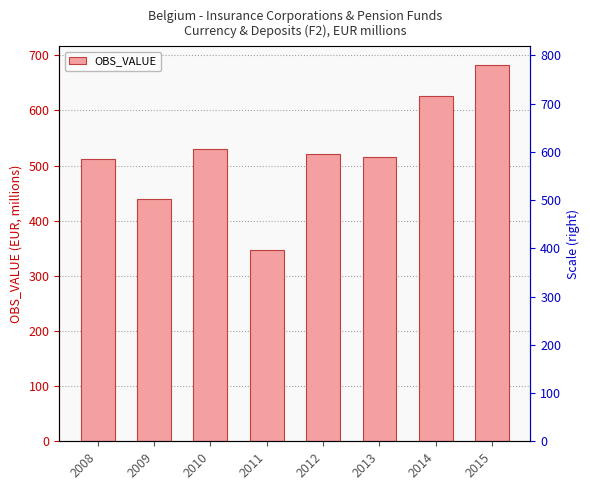

Reading left to right, list all the values displayed in this chart.

2008=511.9	2009=438.9	2010=530.8	2011=346.8	2012=520.2	2013=515.3	2014=625.5	2015=682.0